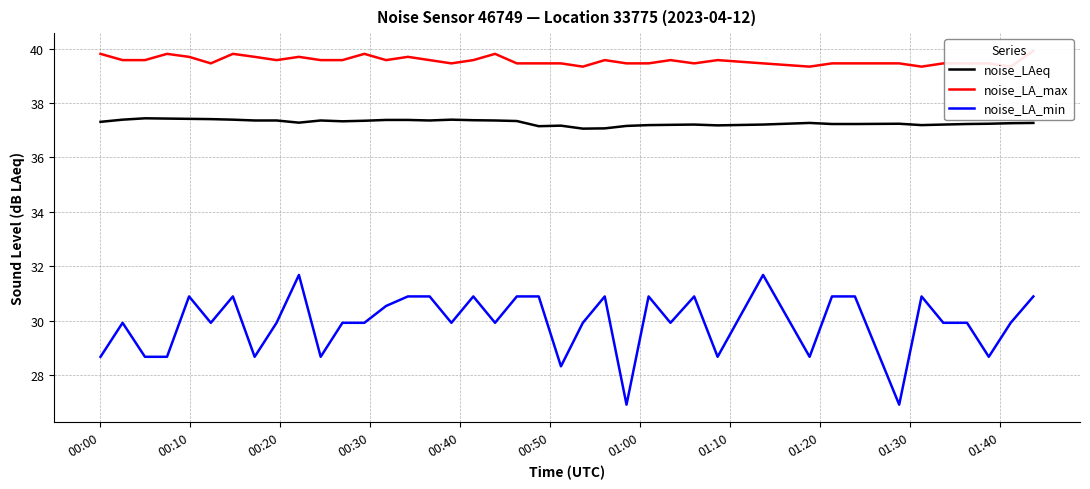

How many interior local peaks does the noise_LAeq series have?

7